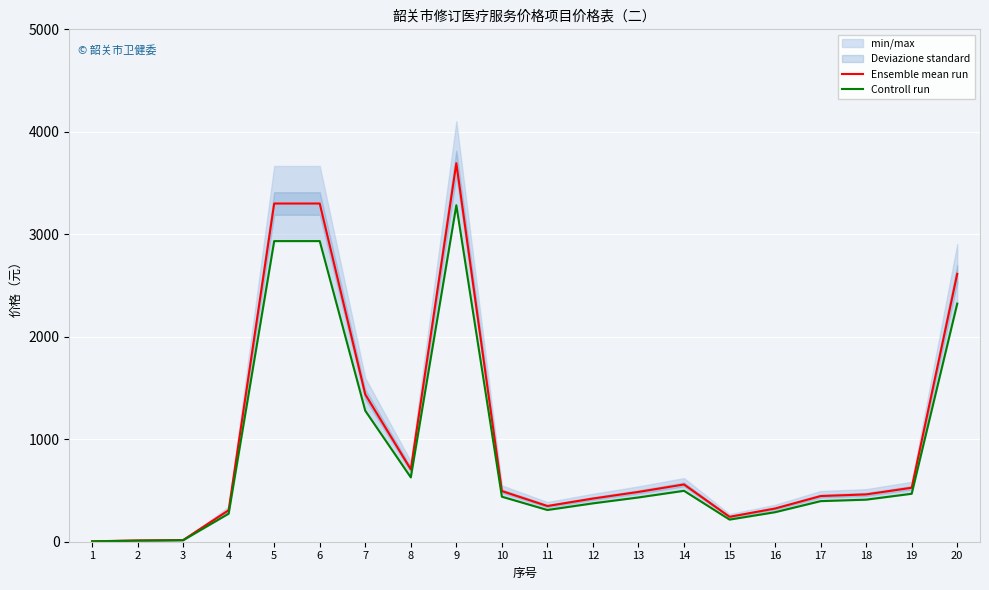

What is the smallest value displayed?

3.6